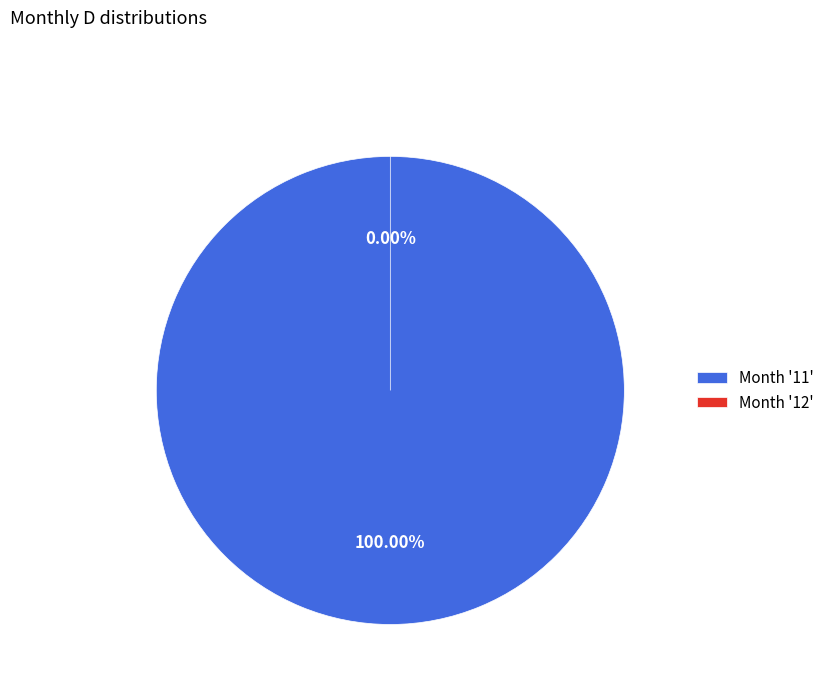

Is it true that 12 is 1% of the pie?

False